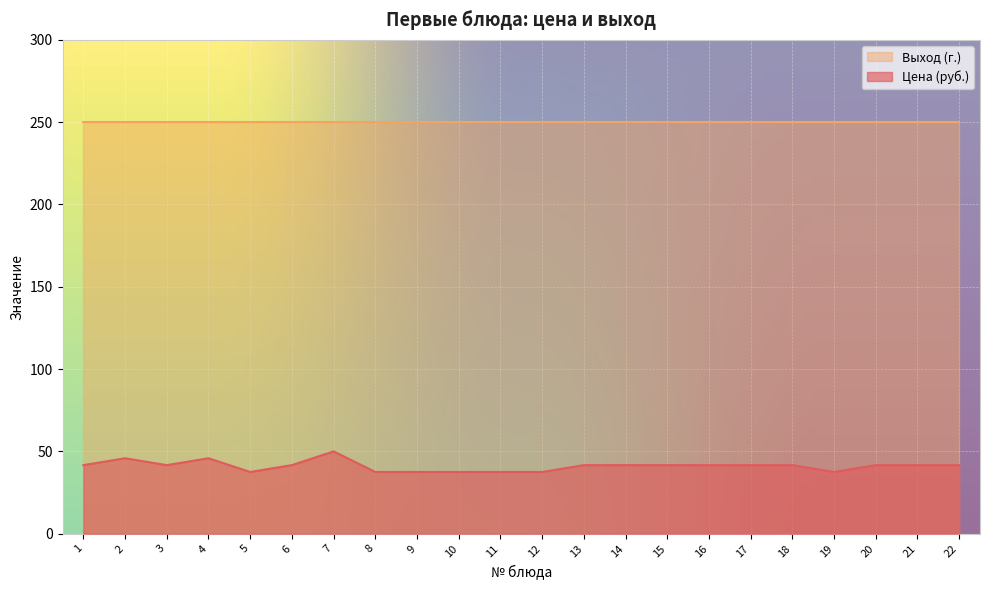

The chart shows a value of 37.5 at 5. True or false?

True